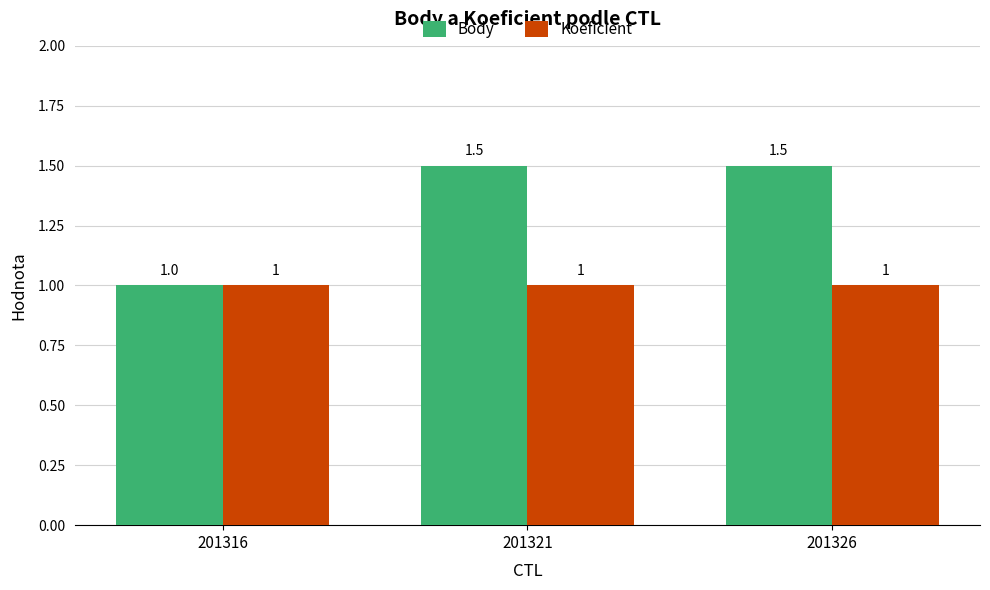

What is the greatest value displayed?

1.5